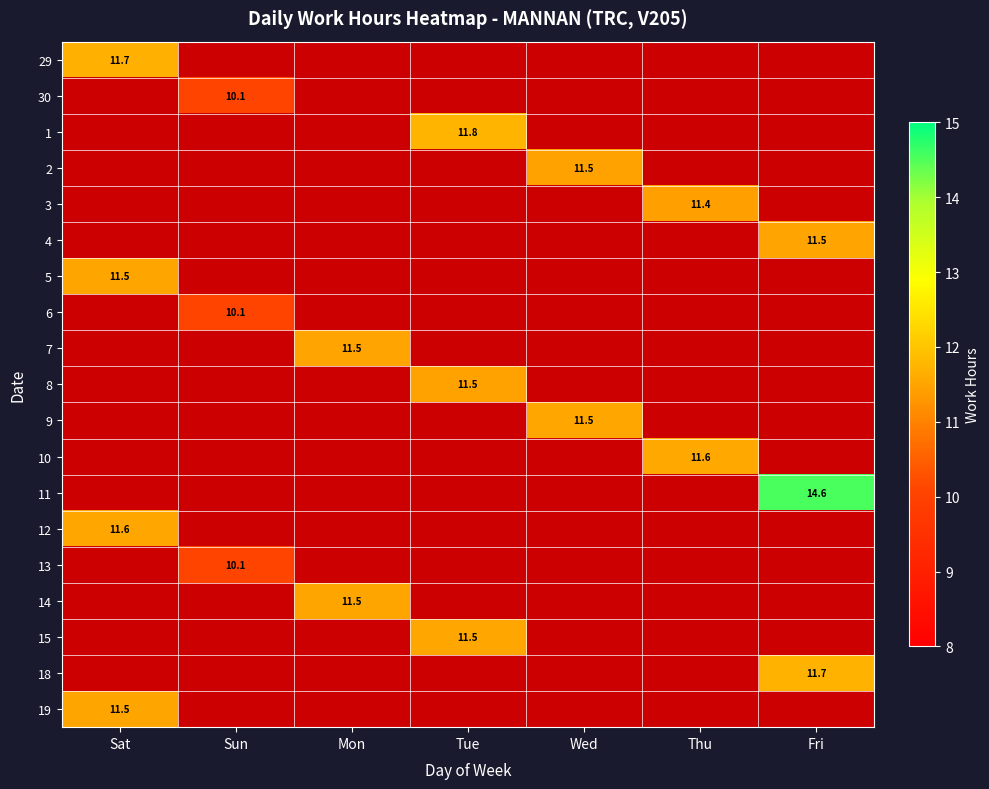

The value of 15 at Sun is 0.0. True or false?

True